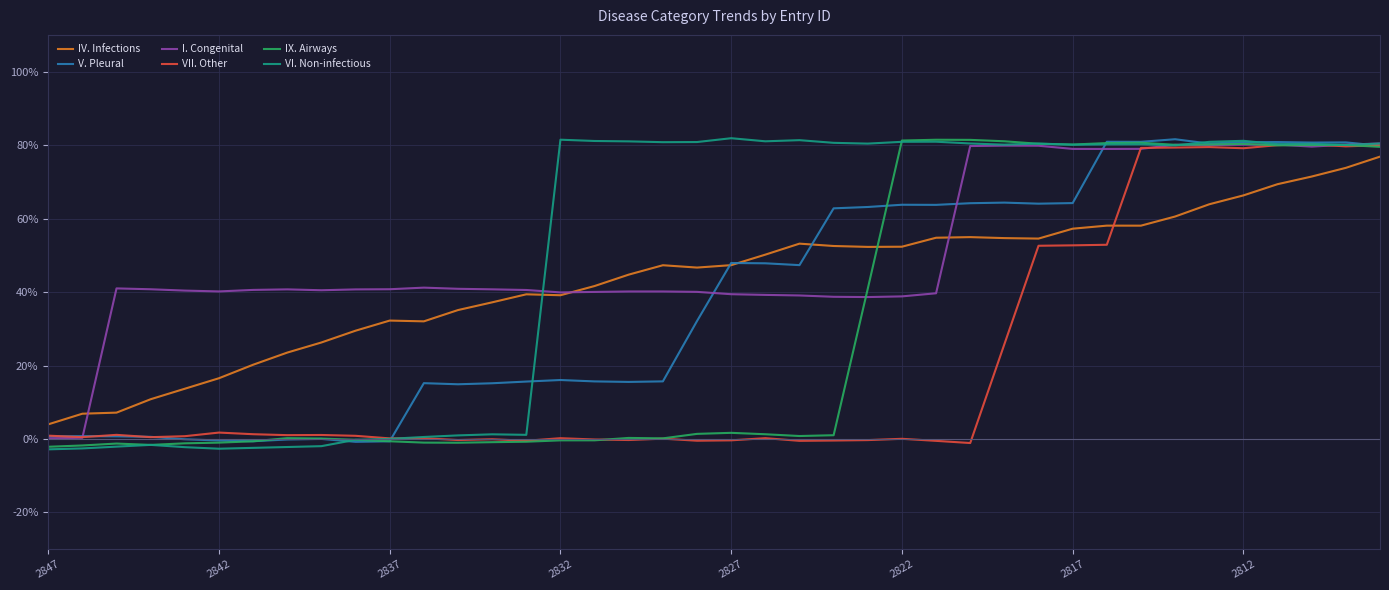

What are all the series names shown in the legend?

IV. Infections, V. Pleural, I. Congenital, VII. Other, IX. Airways, VI. Non-infectious